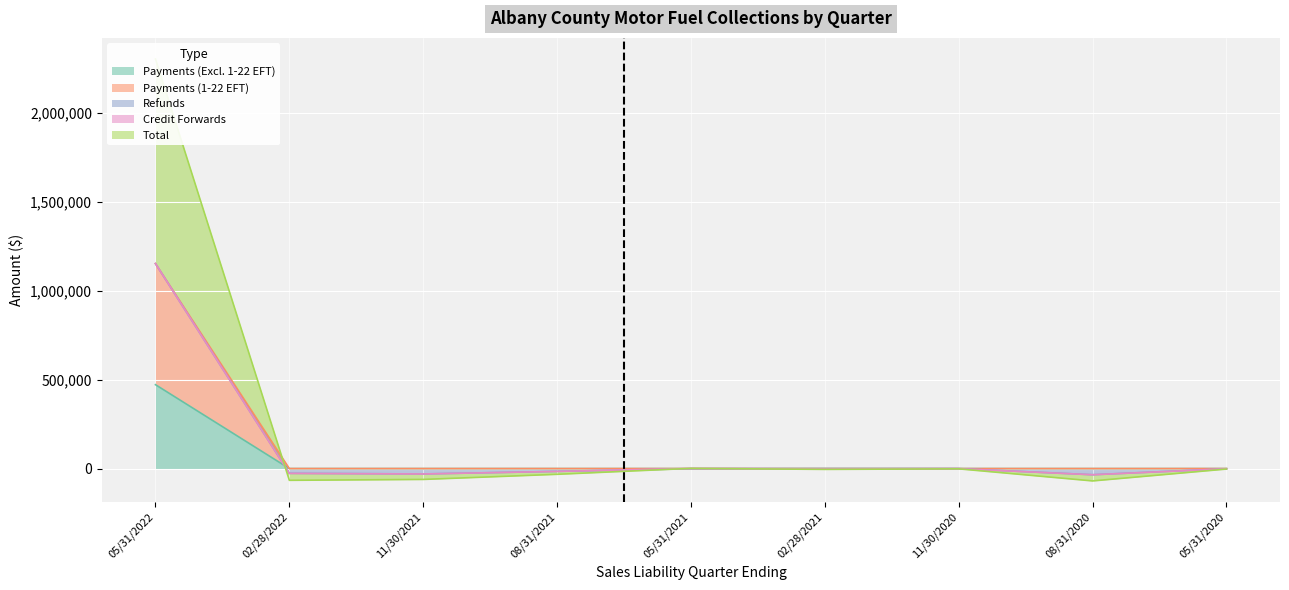

True or false: Payments (1-22 EFT) has a value of 1152480.8 at 05/31/2022.

True